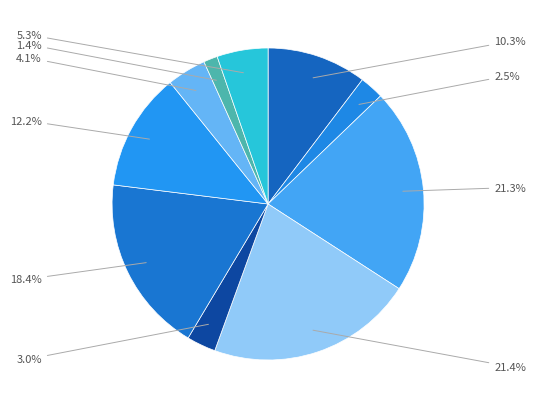

To the nearest percent, what is the difference between the largest and smallest slice percentages?

20%